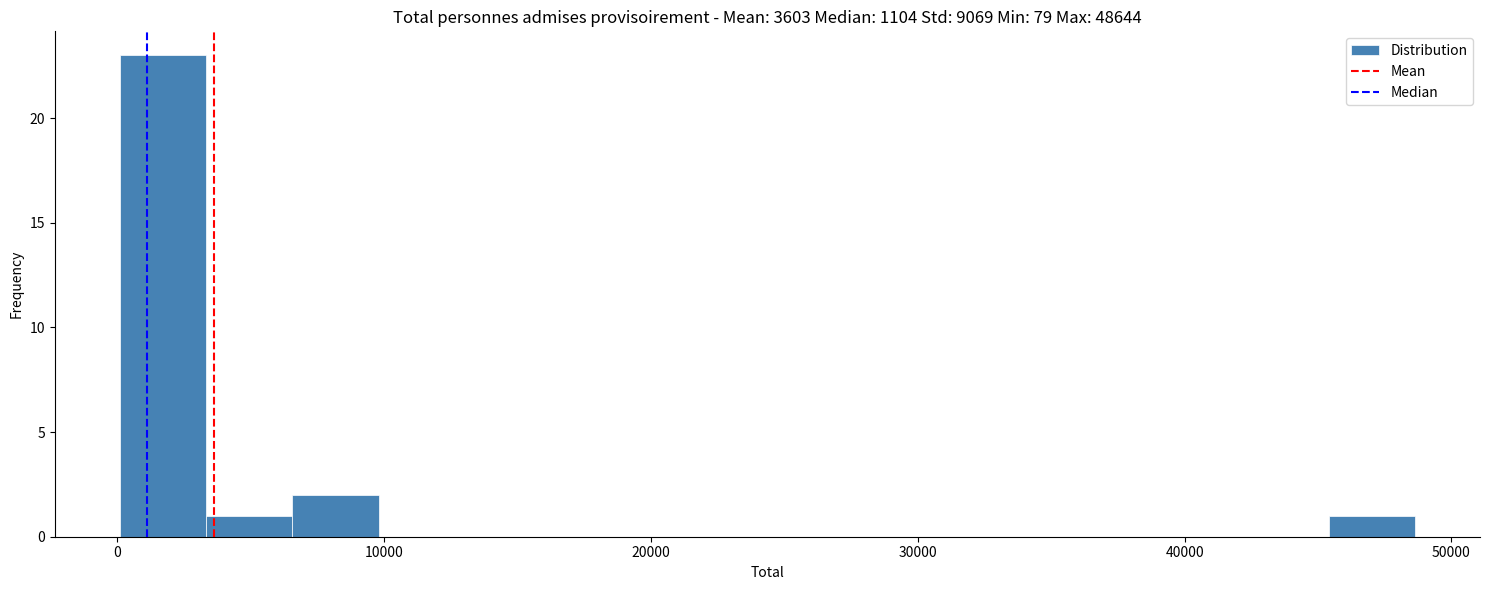

Around what value on the x-axis is the tallest bar? Give the approximate position of its centre, as read against the axis.

2000